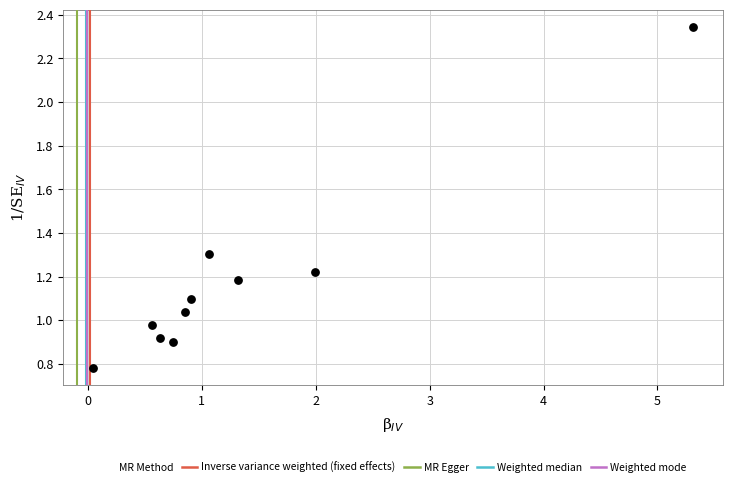

What is the range of X values (max minus min)?

5.3